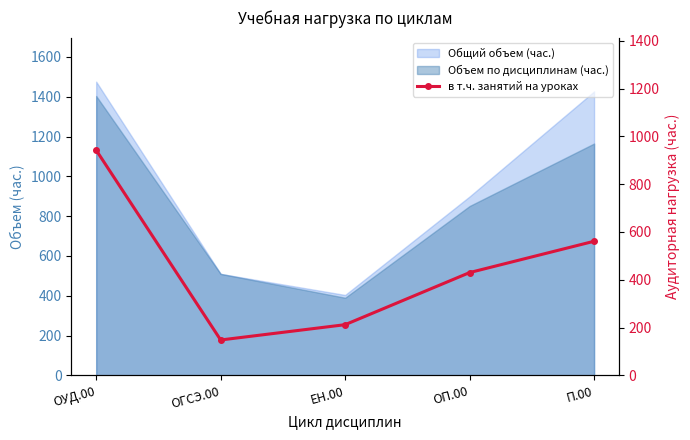

Where does the data first go above 430?

ОУД.00